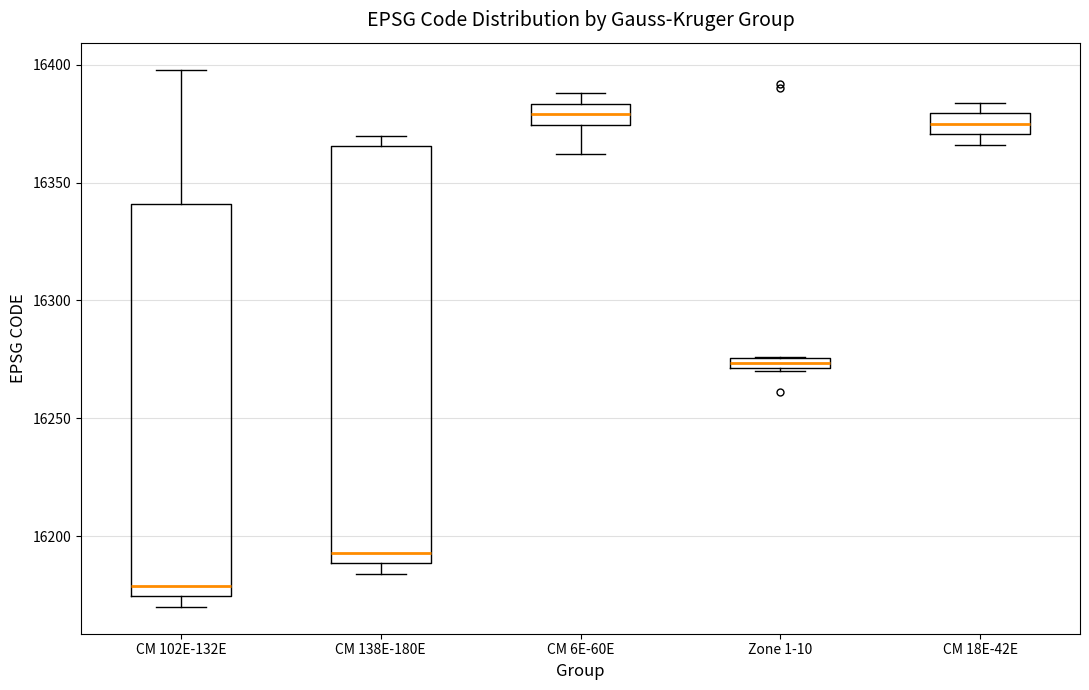

Comparing the boxes themselves (not the whiskers), which one is the tallest?

CM 138E-180E